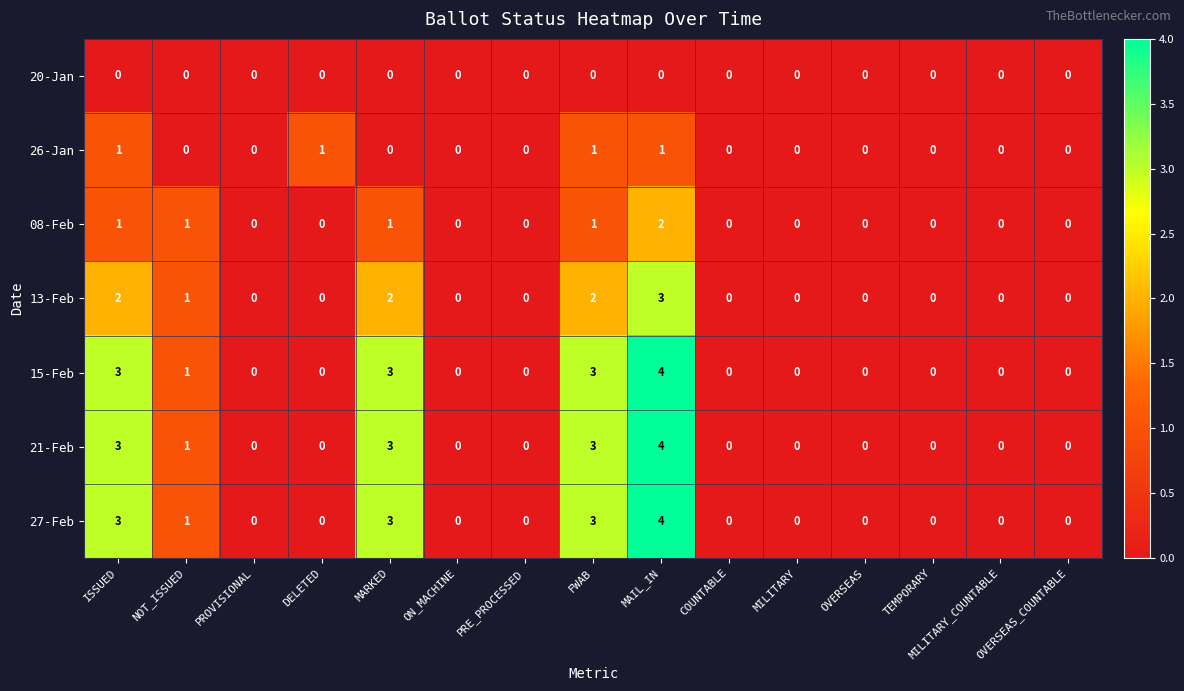

What is the difference between the maximum and second lowest values in the 27-Feb series?

4